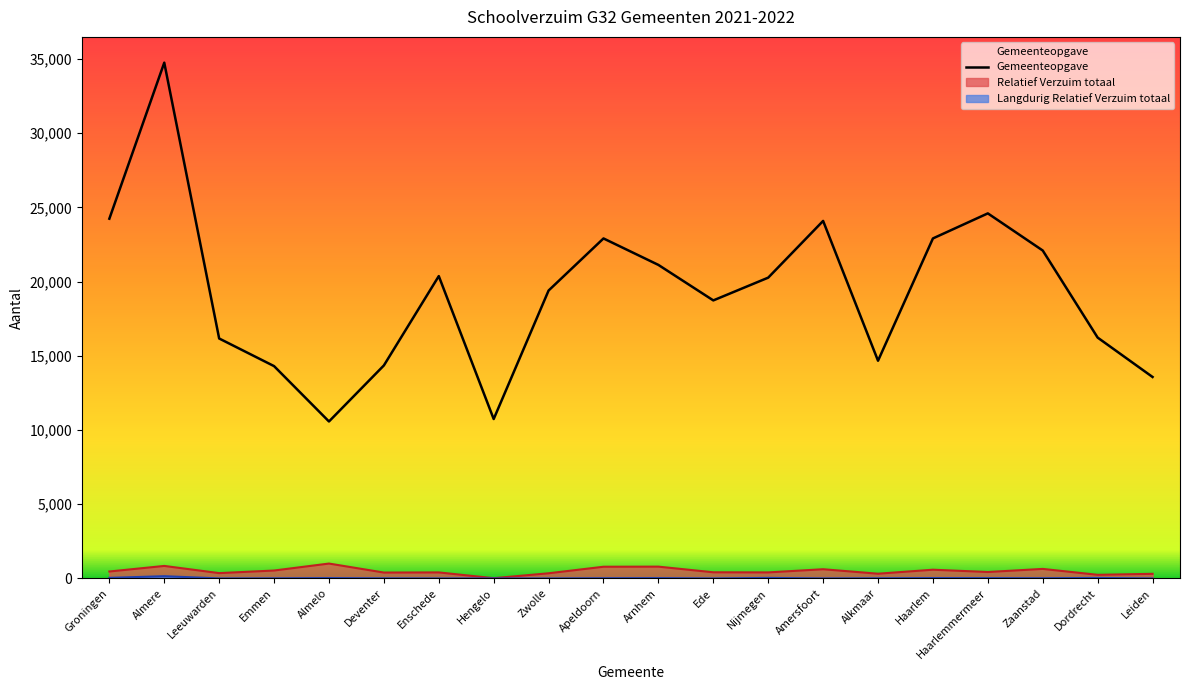

Reading left to right, extract all data points from this chart.

24243	34759	16170	14308	10577	14354	20375	10742	19403	22913	21129	18737	20271	24094	14671	22914	24602	22099	16231	13576